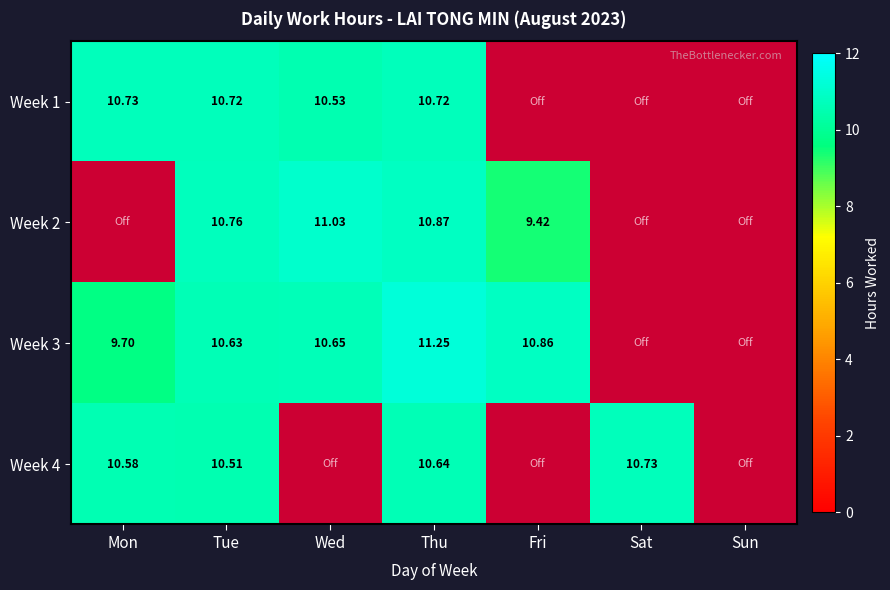

How many distinct data groups are displayed?

4